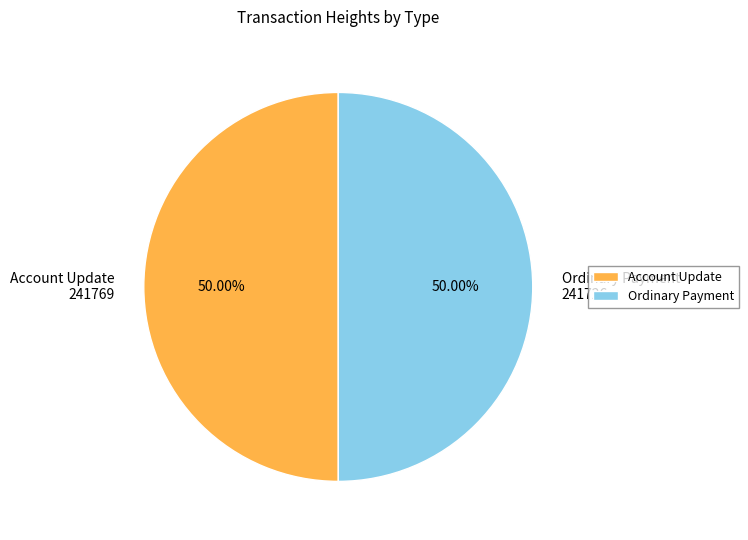

What is the ratio of the value at Account Update 241769 to the value at Ordinary Payment 241726?

1.0